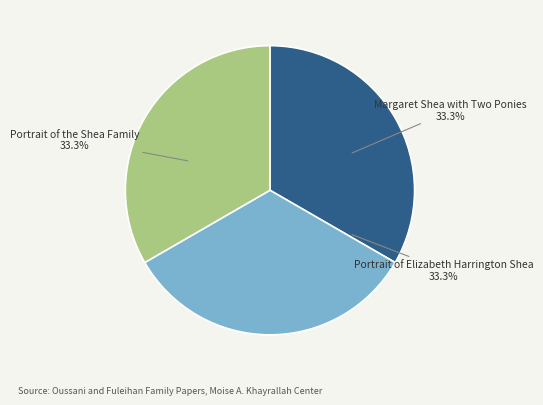

Is there a majority slice in this chart?

No